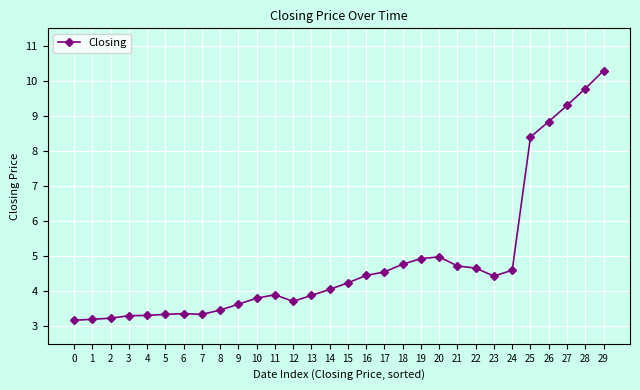

What is the ratio of the value at 23 to the value at 15?

1.0